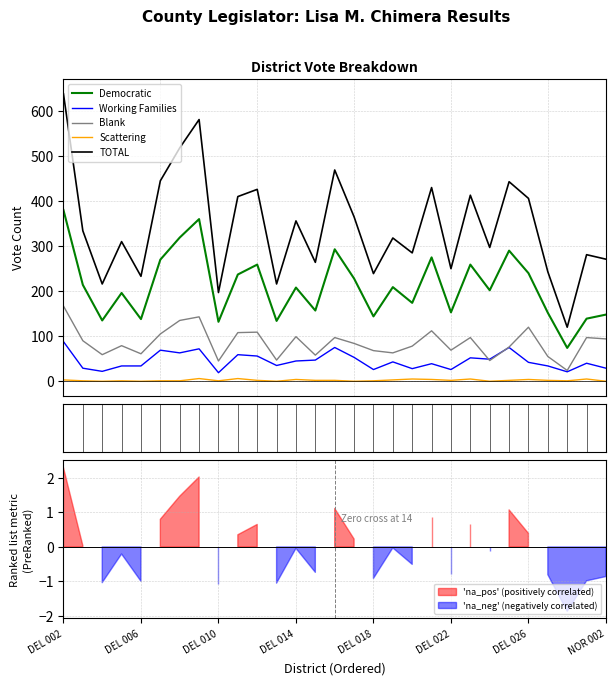

True or false: Scattering has more than 1 interior local peaks.

True